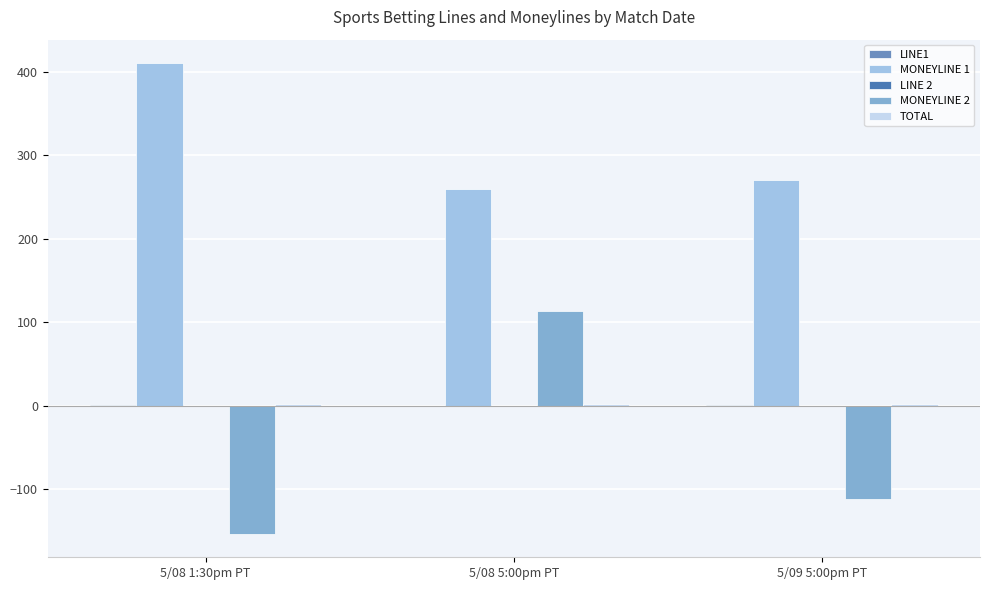

At which category is the sum across all series the highest?

5/08 5:00pm PT